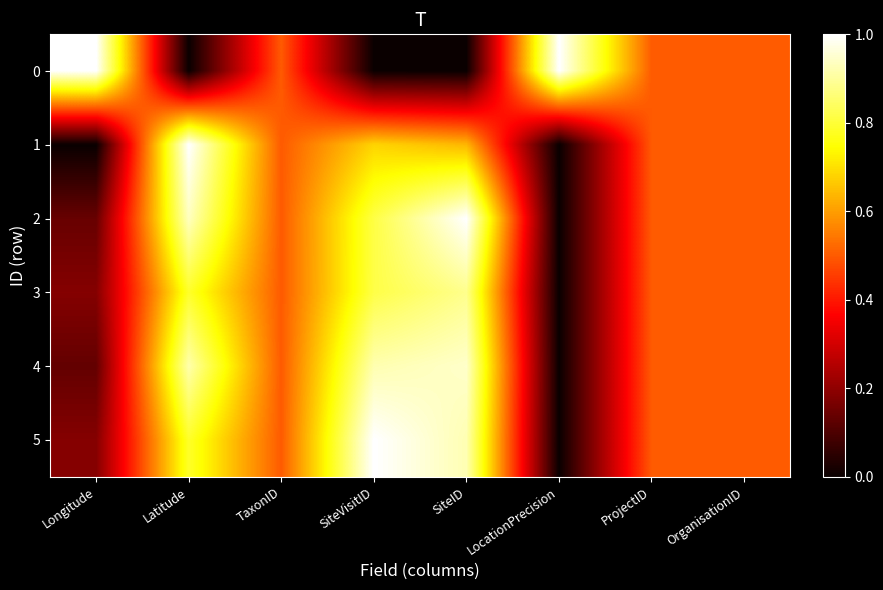

What is the greatest value displayed?

1.0